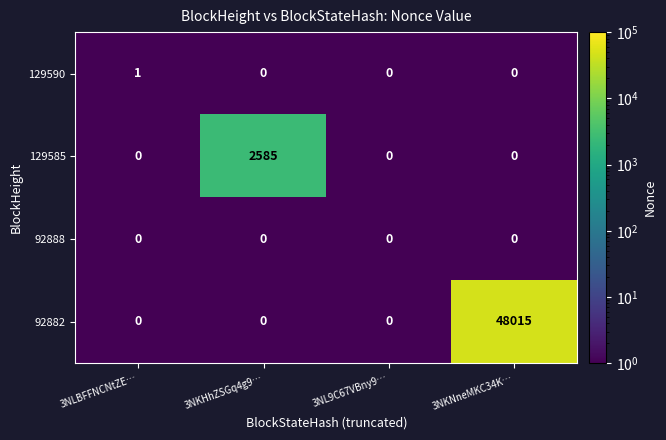

At how many categories does at least one series exceed 30218?

1